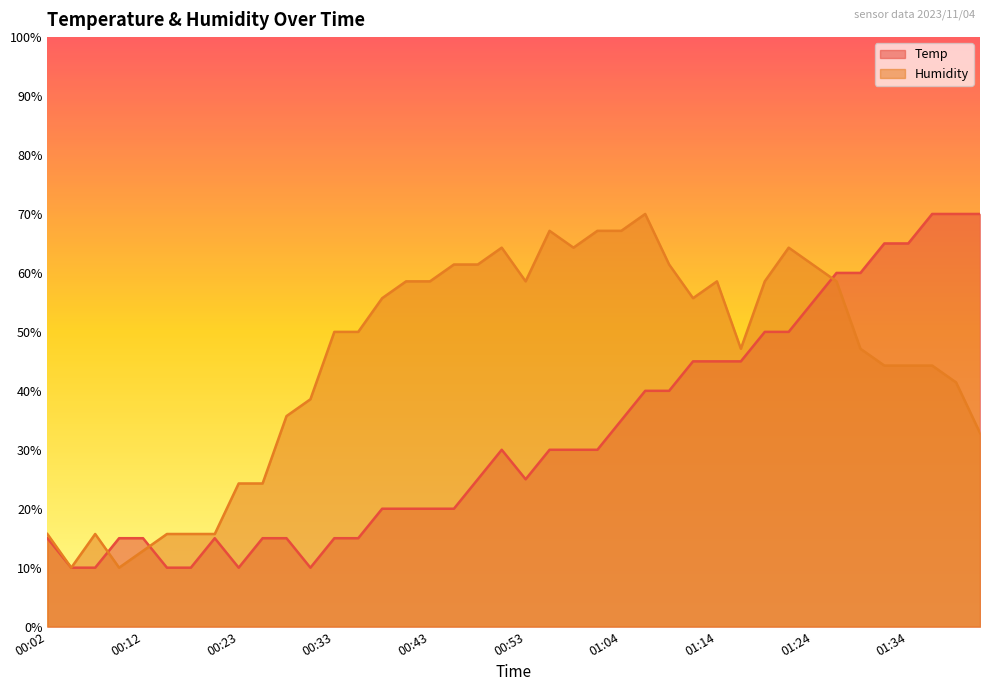

How many interior local peaks does the Humidity series have?

6